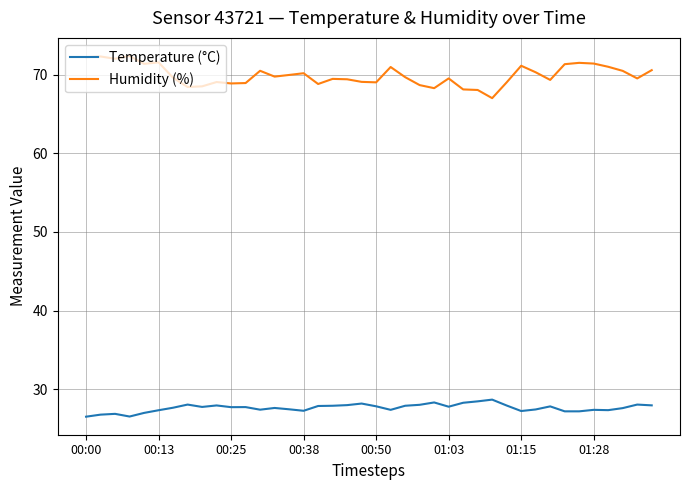

What is the greatest value displayed?

72.4